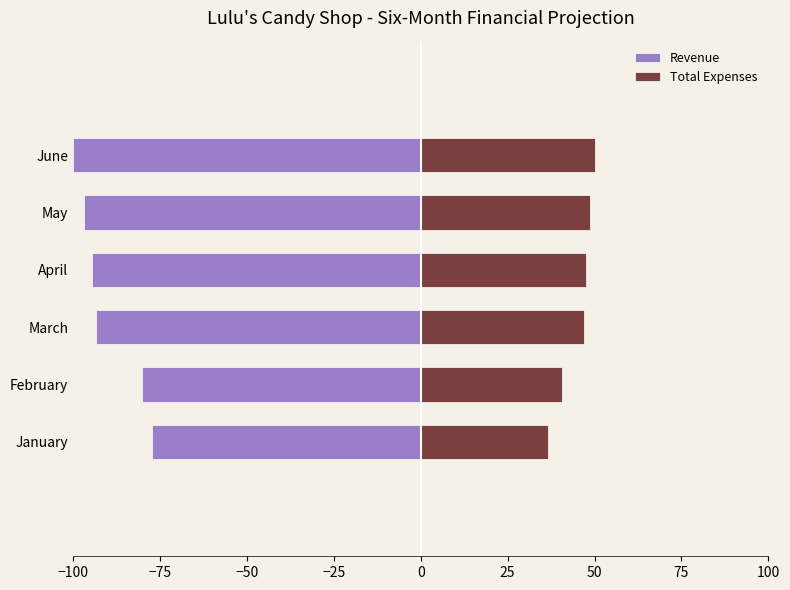

What is the minimum value for Revenue?

-100.0